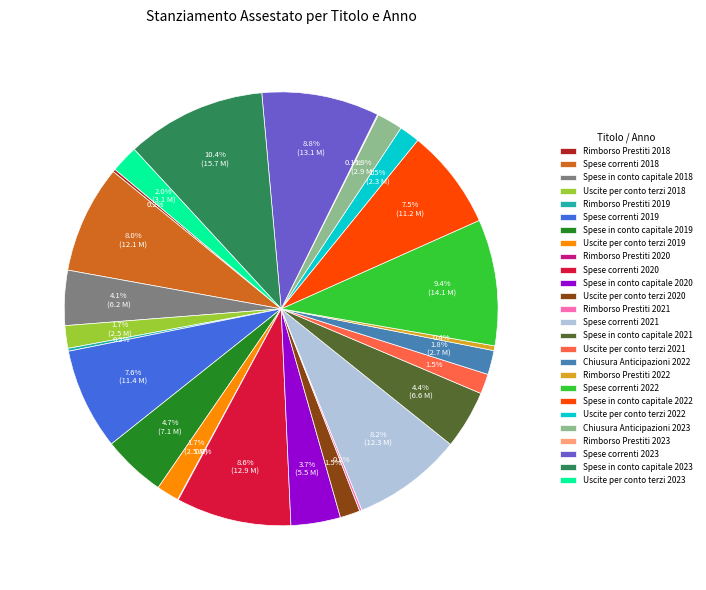

Does any single category account for the majority?

No